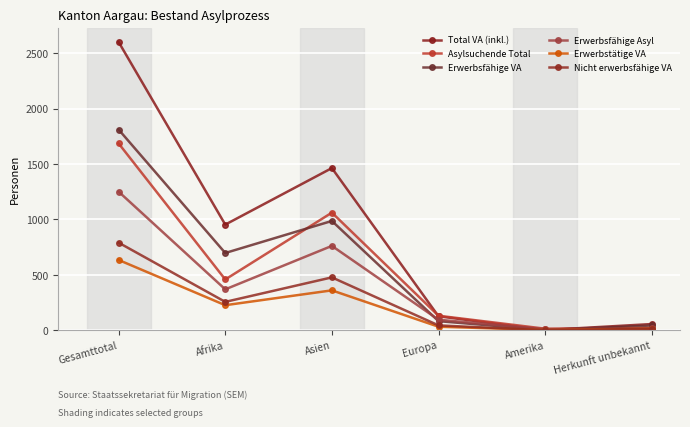

At which category does Erwerbsfähige VA reach its first local peak?

Asien